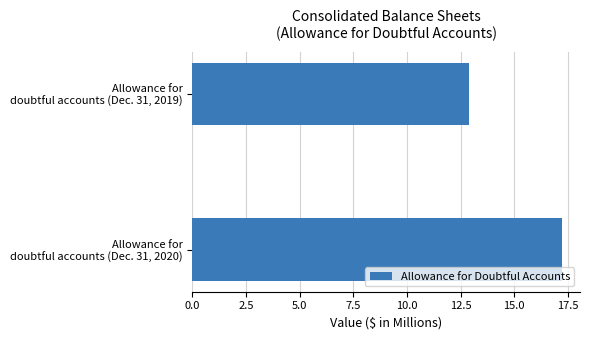

What is the difference between the maximum and minimum values?

4.3